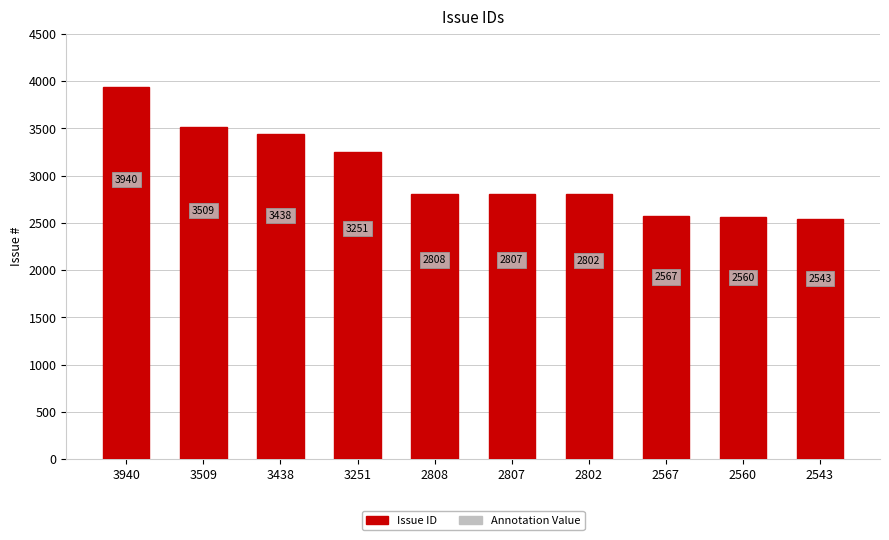

Reading right to left, what are all the values shown in this chart?

2543	2560	2567	2802	2807	2808	3251	3438	3509	3940